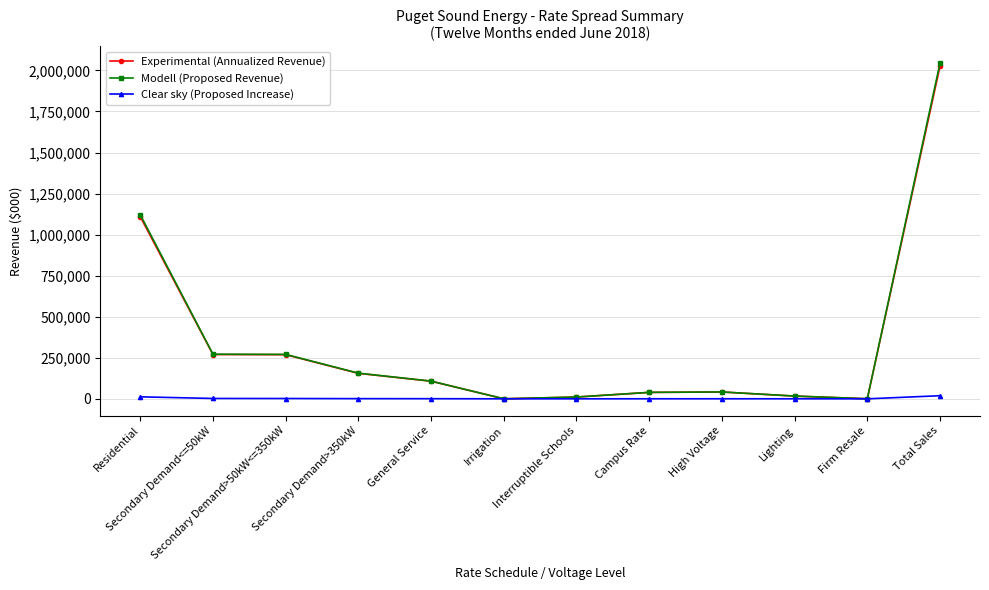

What is the difference between the maximum and second lowest values in the Modell (Proposed Revenue) series?

2044890.3